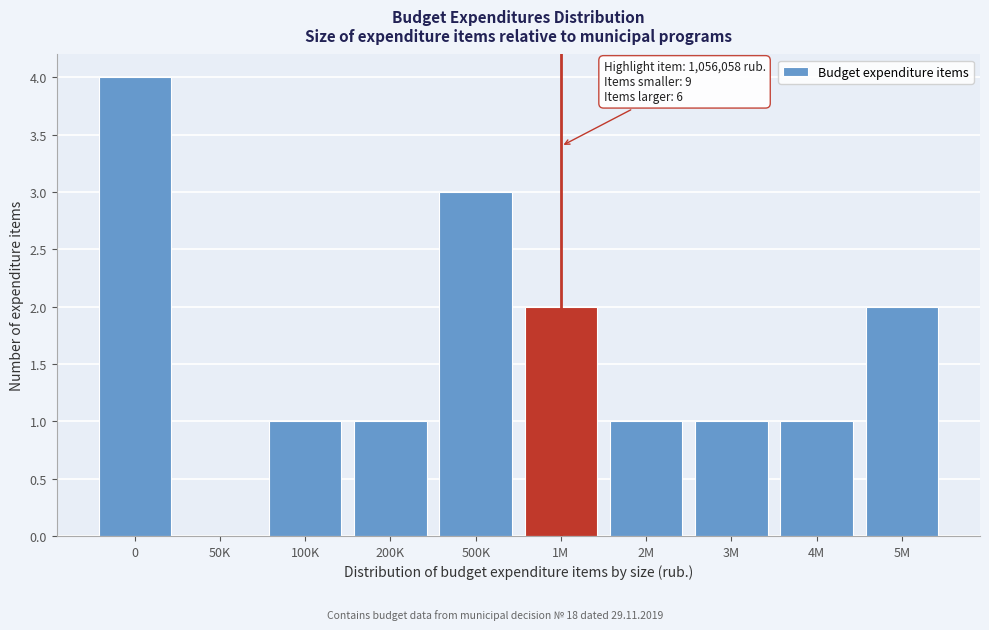

Reading right to left, what are all the values shown in this chart?

5M=2	4M=1	3M=1	2M=1	1M=2	500K=3	200K=1	100K=1	50K=0	0=4